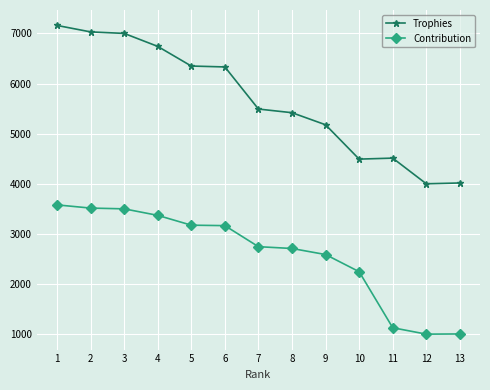

Which series has the largest range (max minus min)?

Trophies